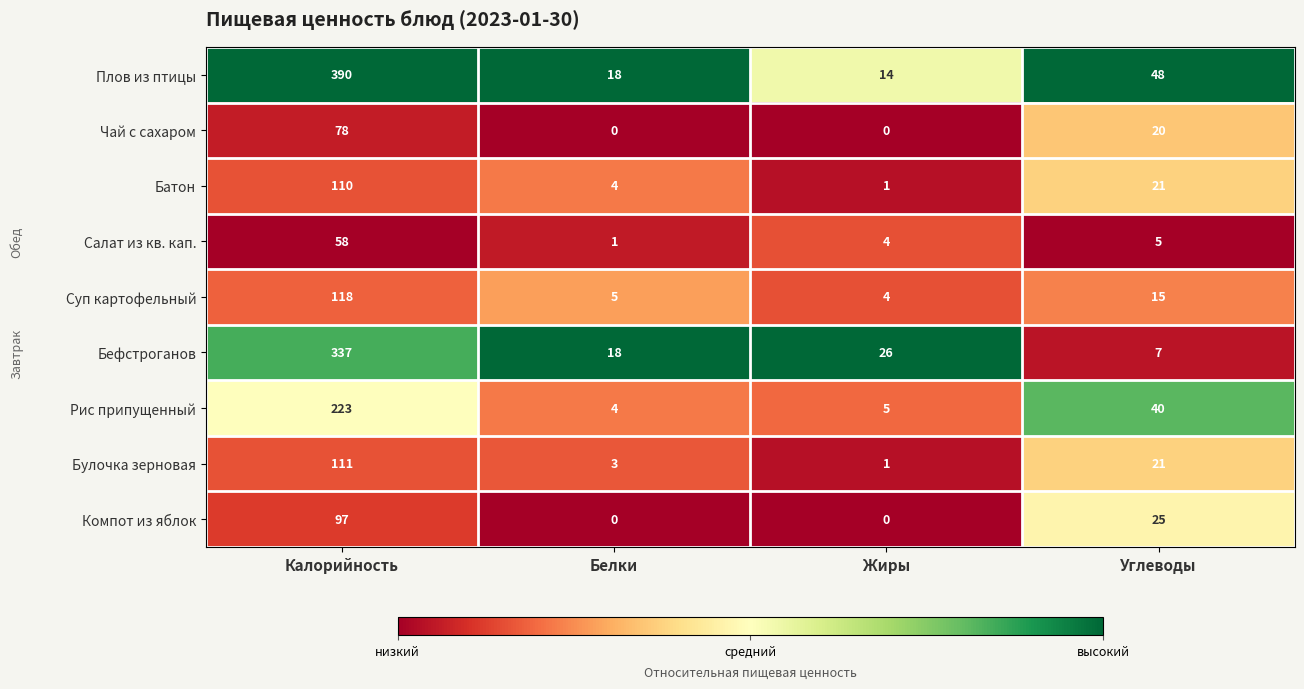

At which category is the sum across all series the highest?

Калорийность